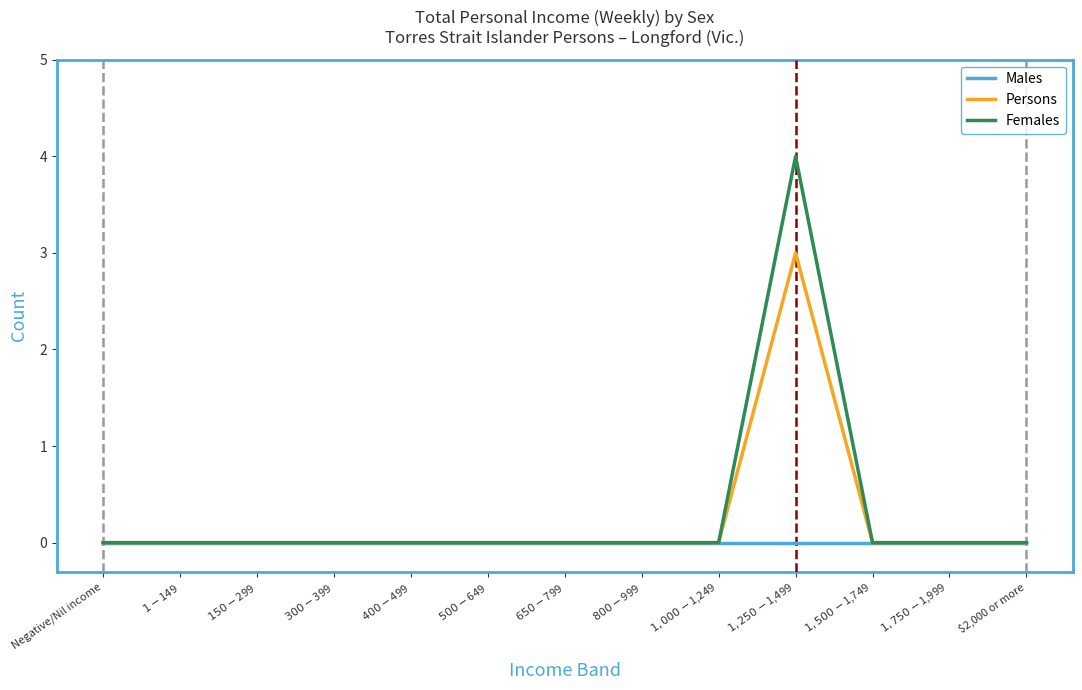

Which category has the highest value across all series?

$1,250-$1,499